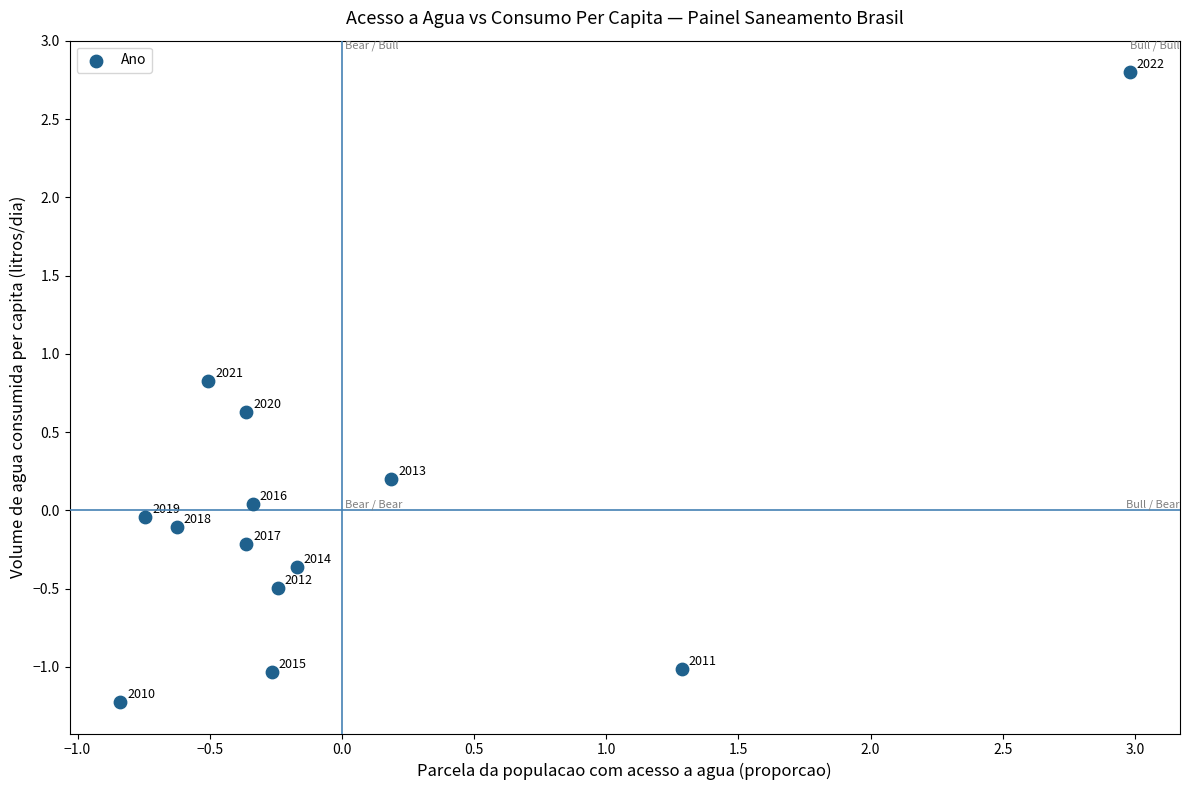

What is the range of Y values (max minus min)?

4.0